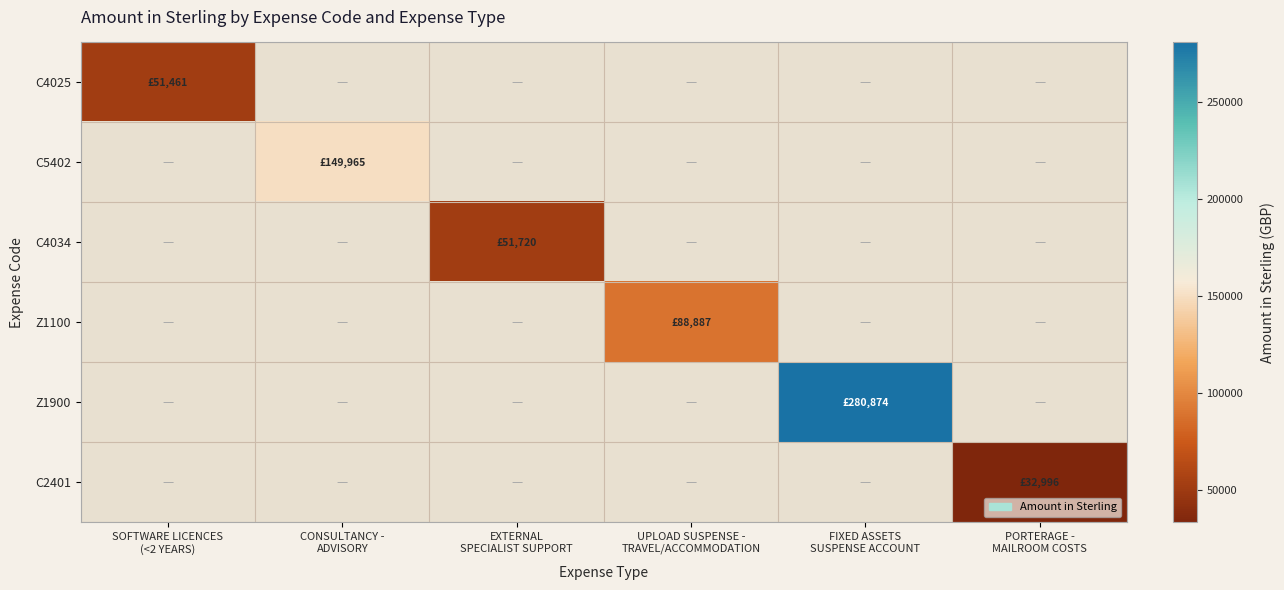

Which series has the widest spread of values?

Z1900